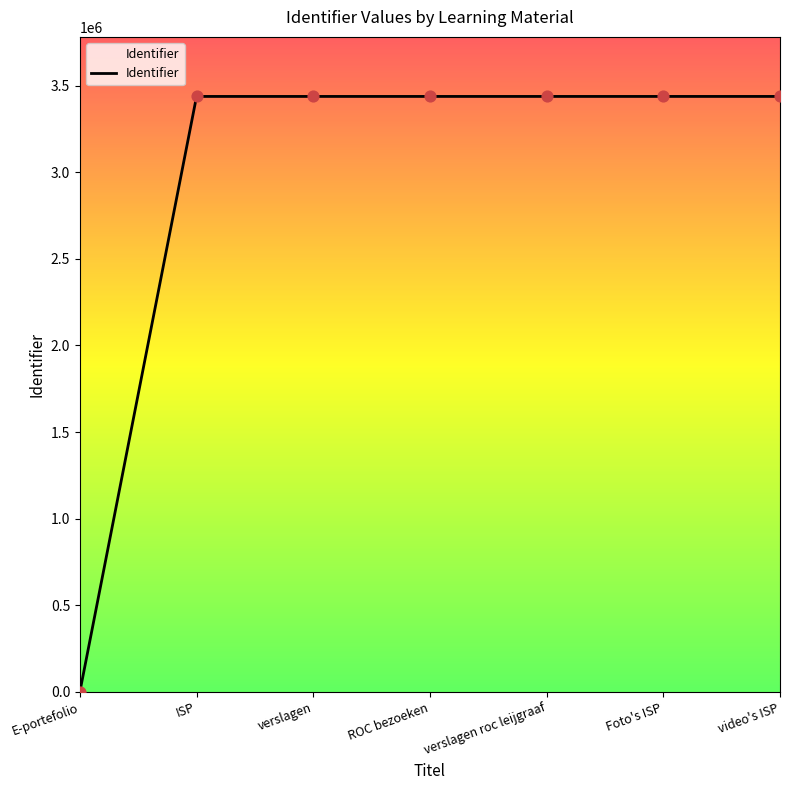

What is the change in value from ISP to video's ISP?

+37